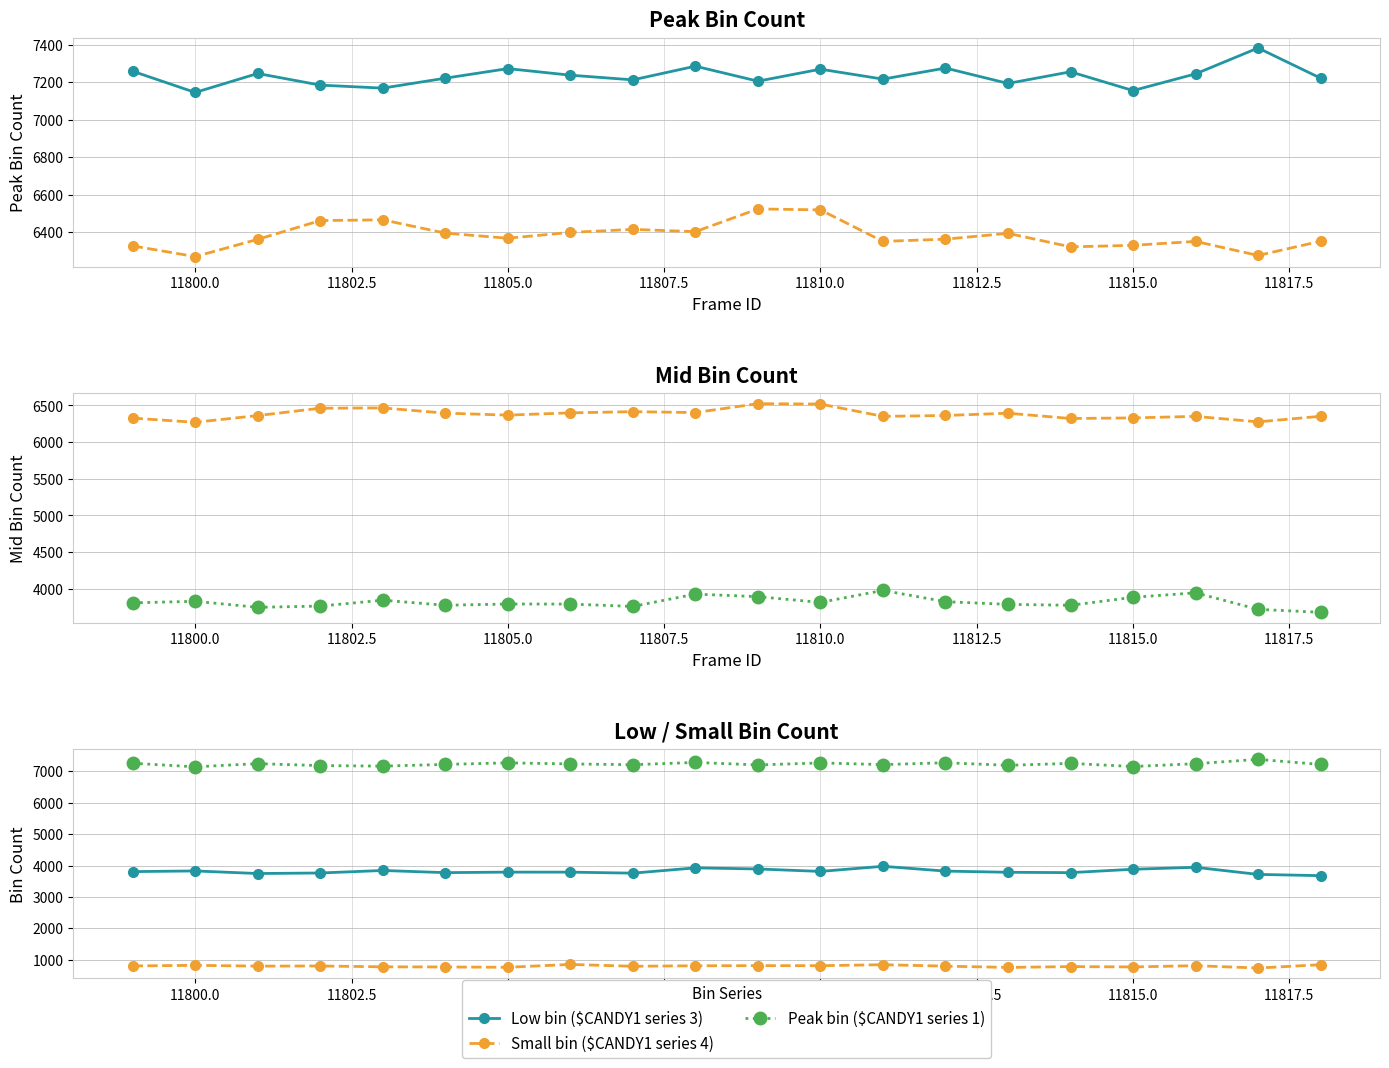

What is the total value across all series at 11810.0?

18417